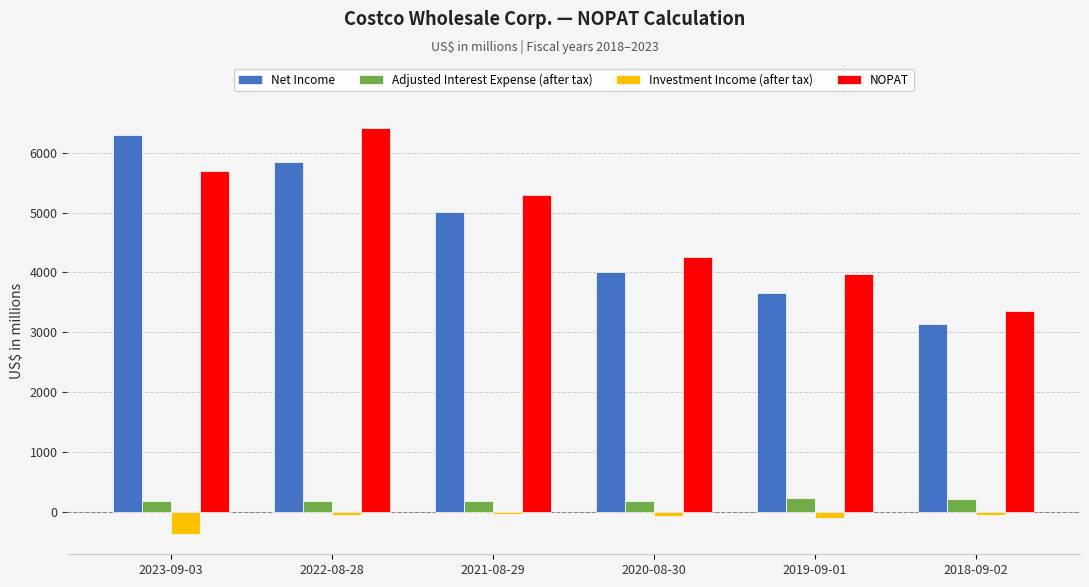

At which label does NOPAT first exceed 5292?

2023-09-03